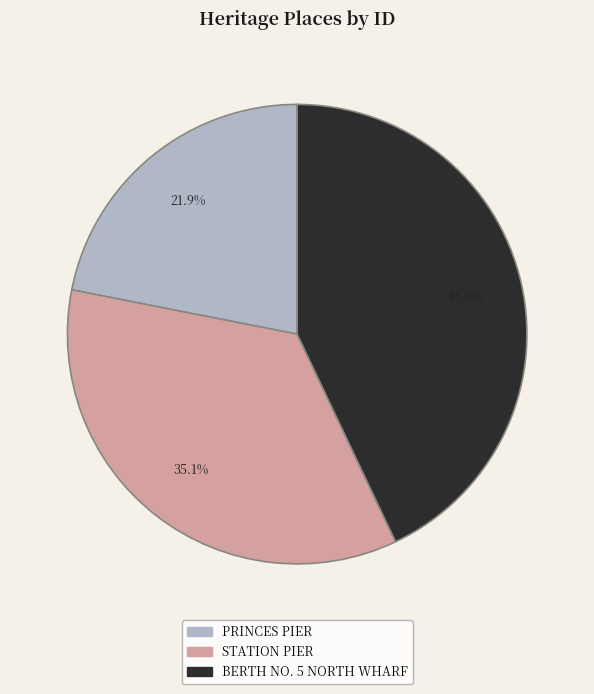

To the nearest percent, what is the average slice percentage?

33%